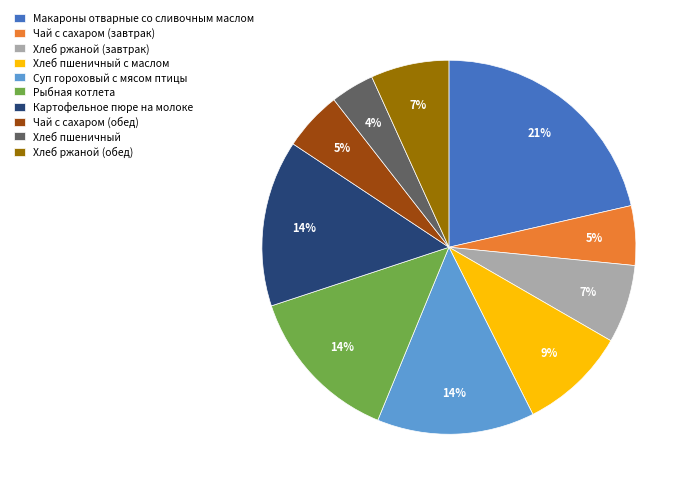

Do Хлеб ржаной (завтрак) and Хлеб ржаной (обед) together represent more than half of the pie?

No